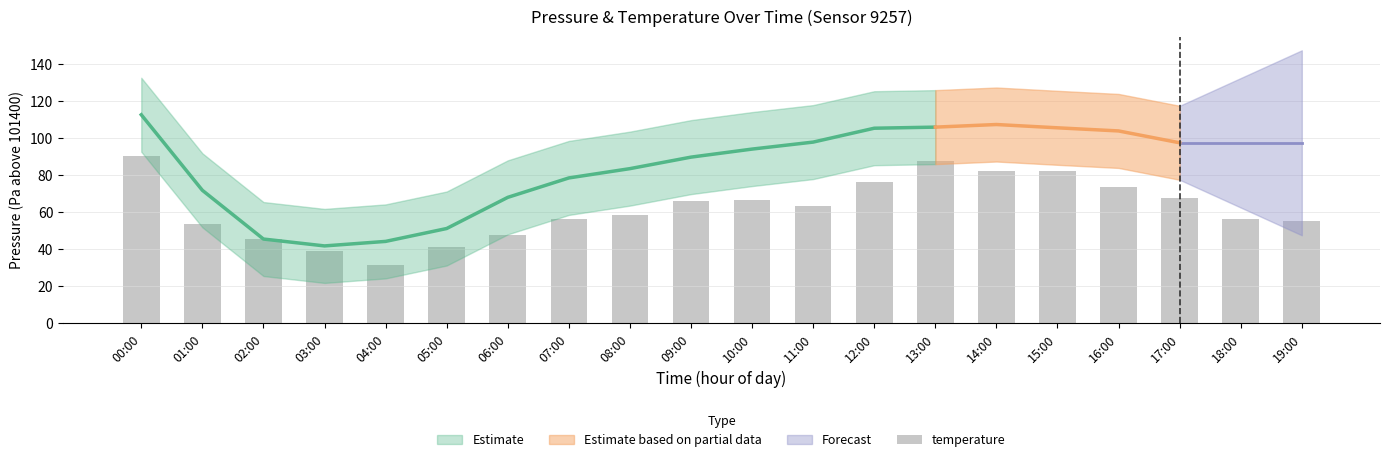

Reading left to right, transcribe all the data shown in this chart.

90.5	53.5	45.5	39.0	31.5	41.0	47.5	56.5	58.5	66.0	66.5	63.5	76.5	87.5	82.5	82.5	73.5	67.5	56.5	55.5